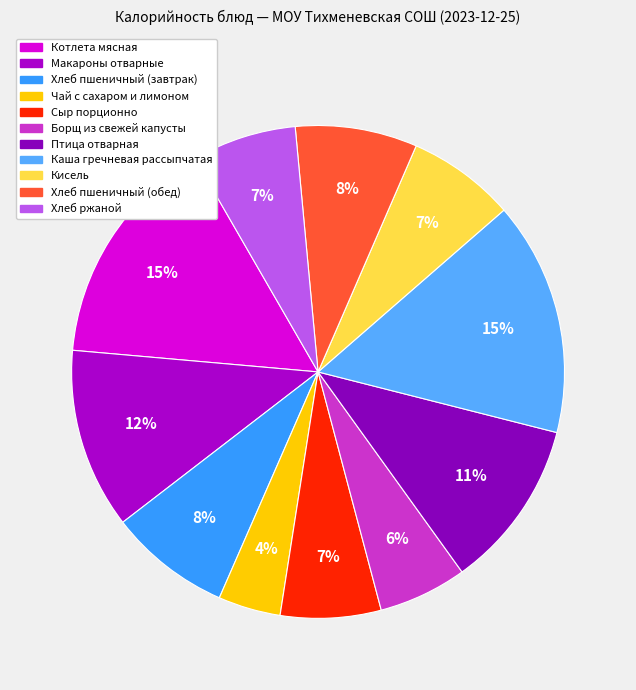

What is the change in value from Чай с сахаром и лимоном to Птица отварная?

+115.0